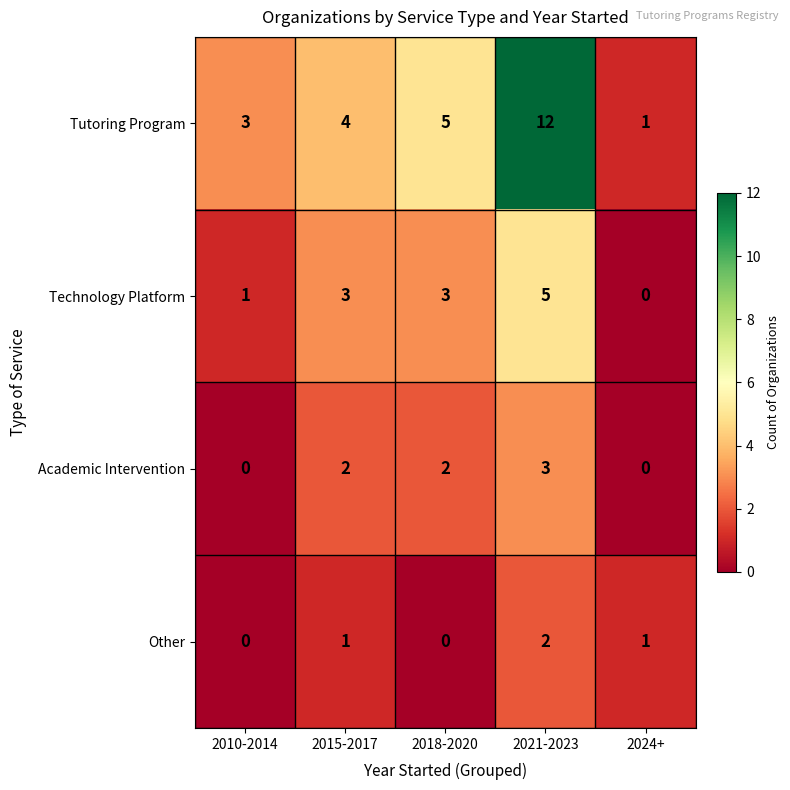

Rank the categories by Tutoring Program value from highest to lowest.

2021-2023, 2018-2020, 2015-2017, 2010-2014, 2024+